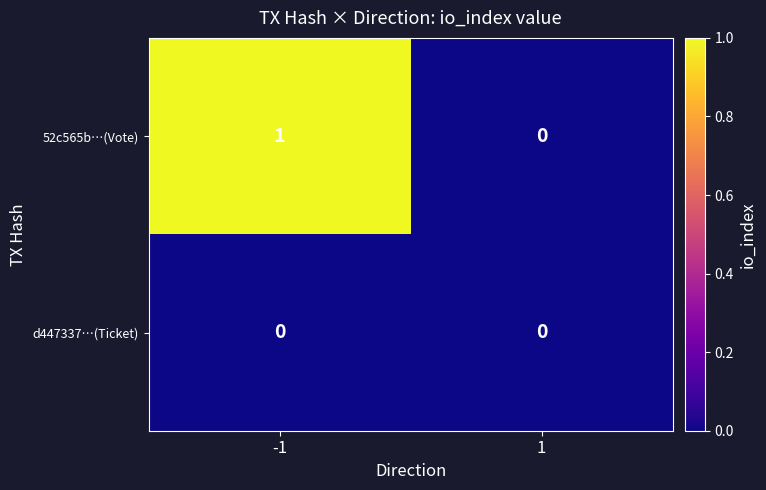

Rank the series by their average value, from highest to lowest.

52c565b…(Vote), d447337…(Ticket)